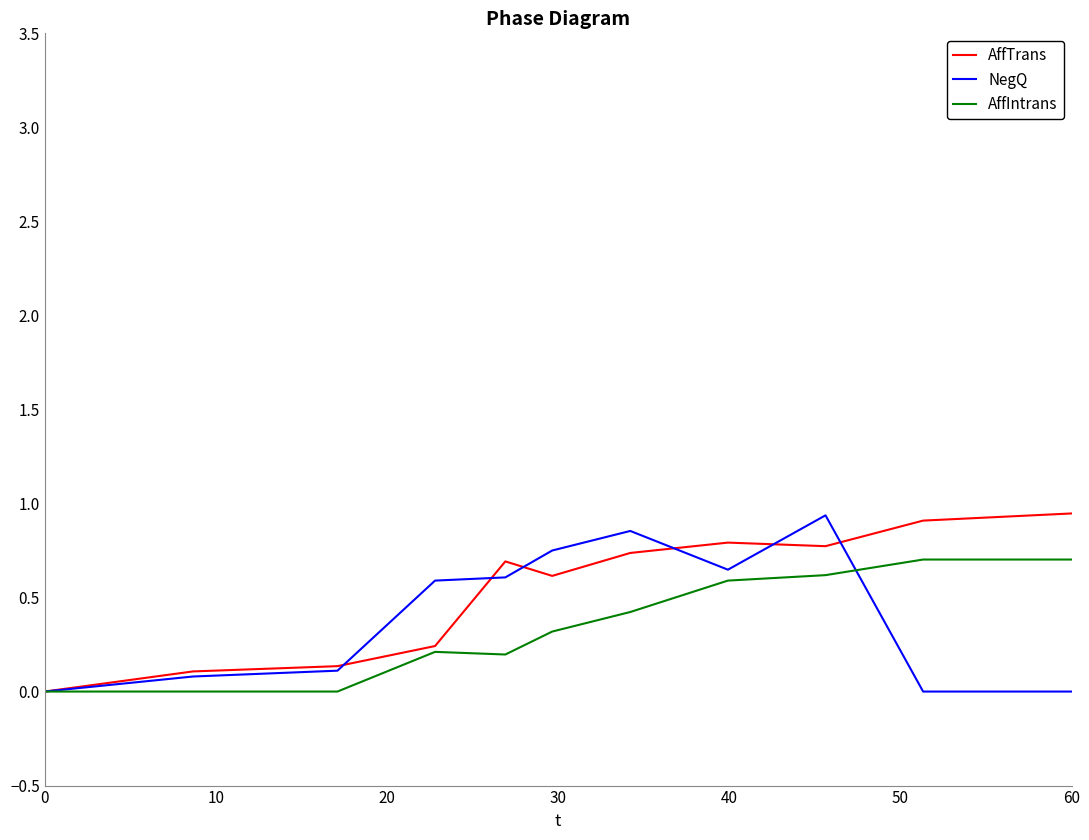

Is this an area chart (filled region under the line)?

No